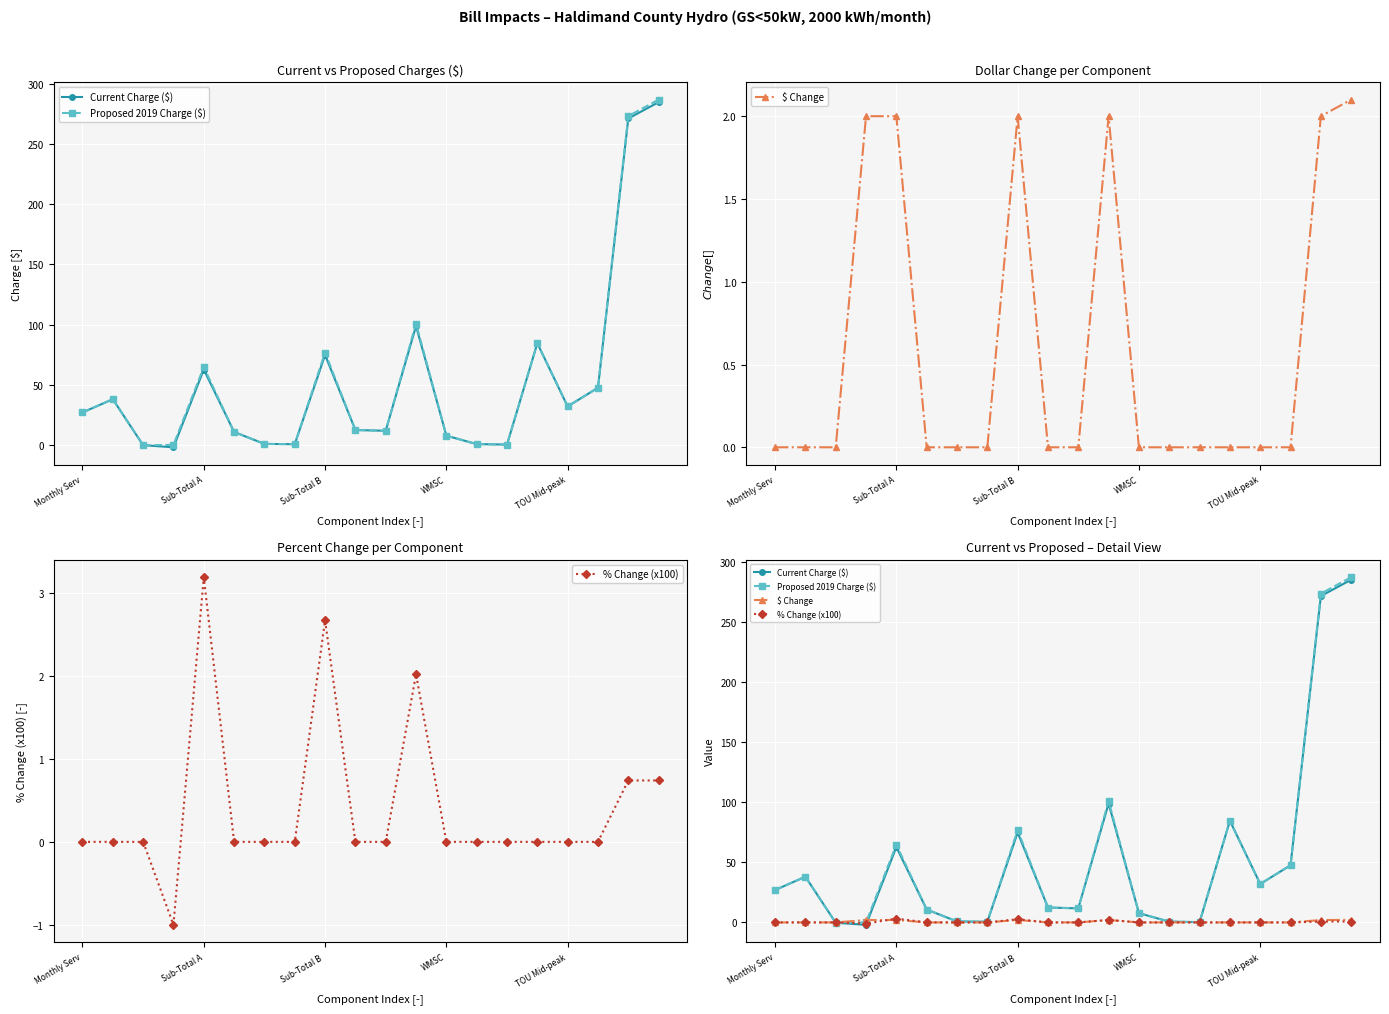

Which series has the largest range (max minus min)?

Proposed 2019 Charge ($)